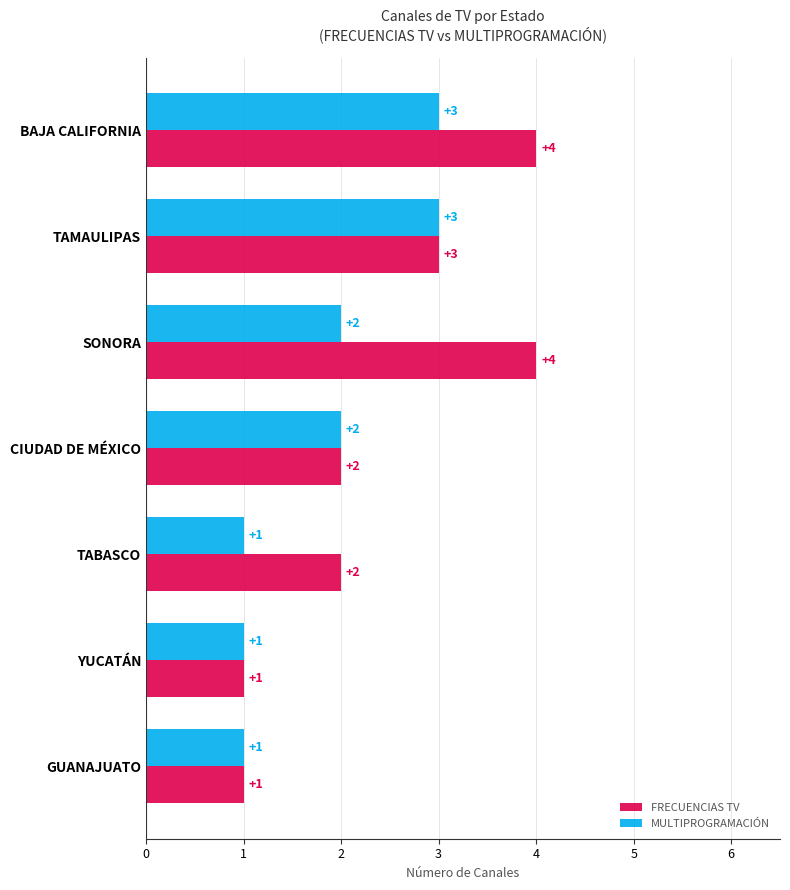

Which series has the largest total across all categories?

FRECUENCIAS TV